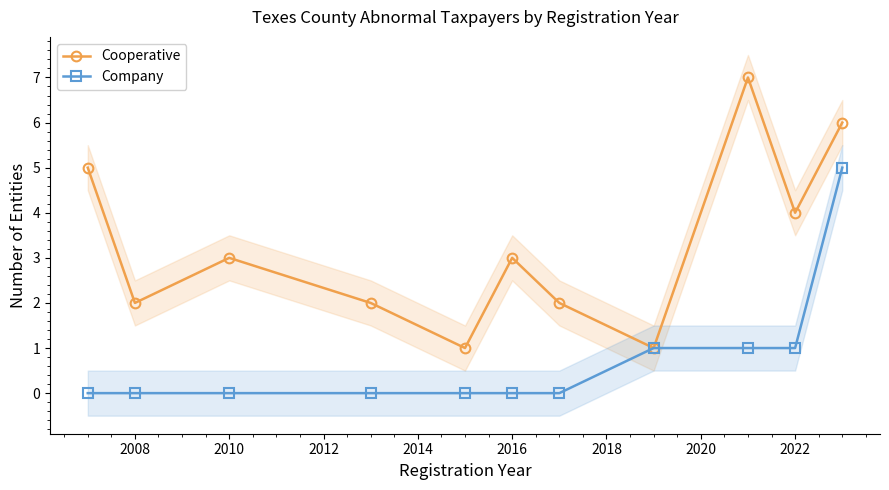

Where is the first local maximum for Cooperative?

2010